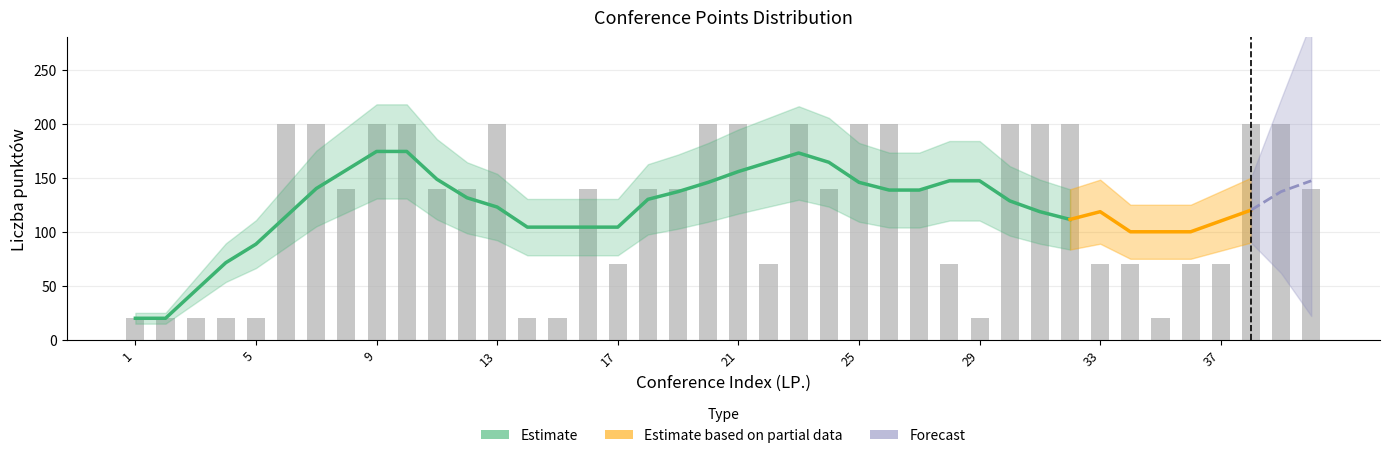

Is it true that 140 points equals 234 at 11?

False